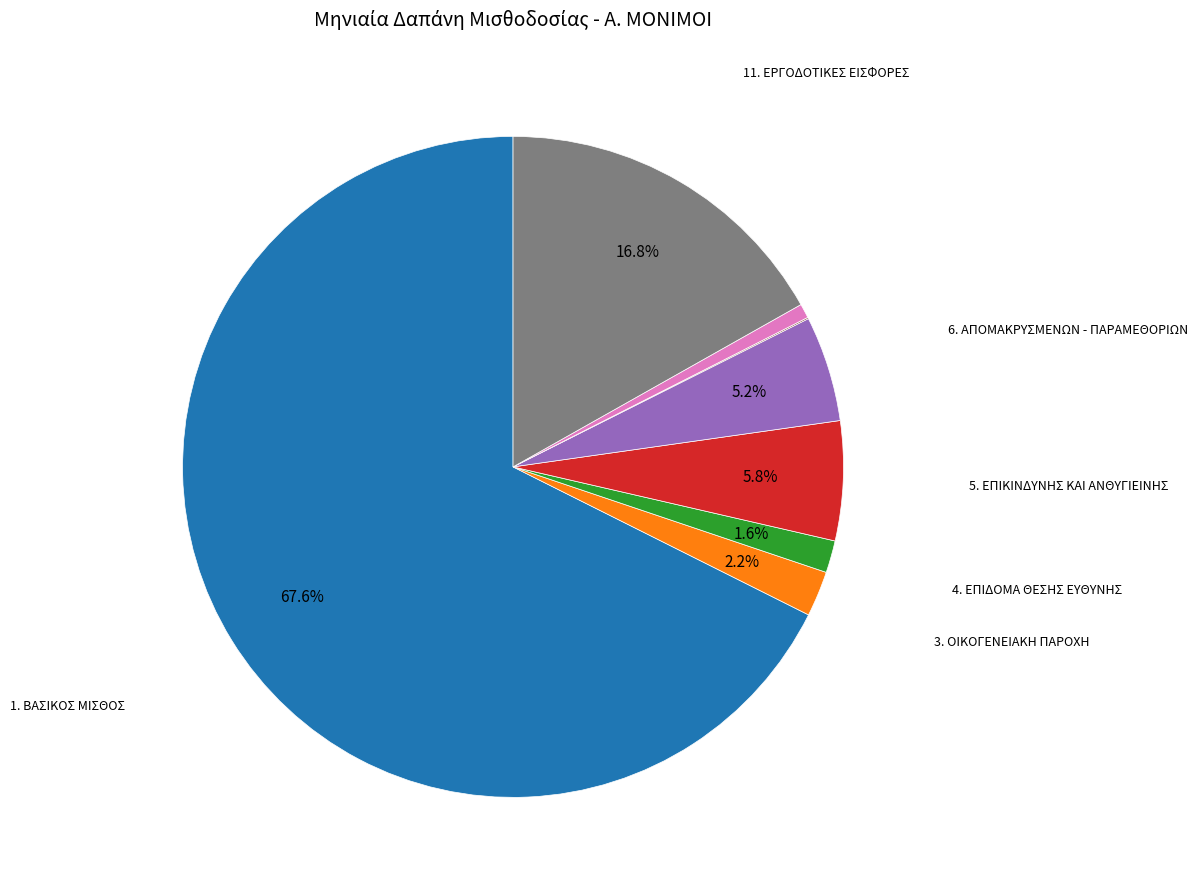

Does any single category account for the majority?

Yes